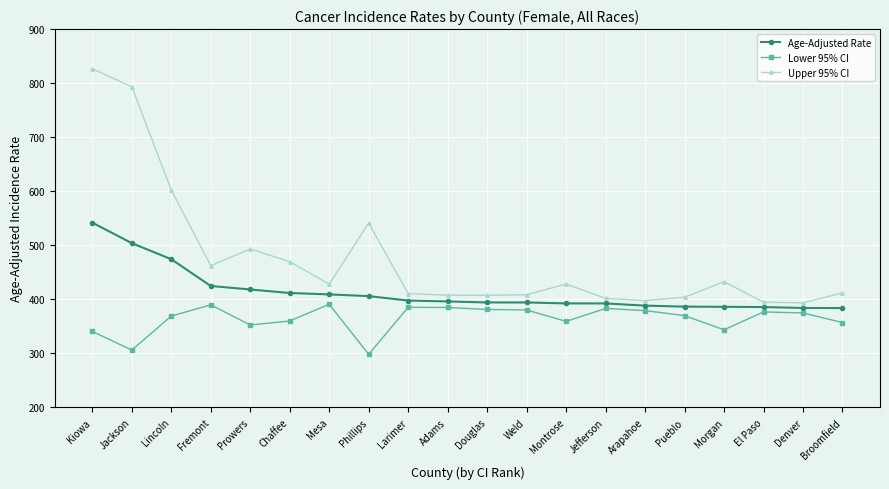

Rank the series by their maximum value, from highest to lowest.

Upper 95% CI, Age-Adjusted Rate, Lower 95% CI